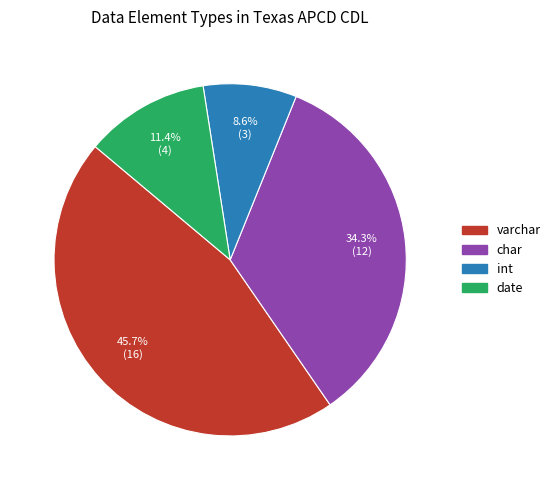

What percentage do char and date together represent?

45.7%